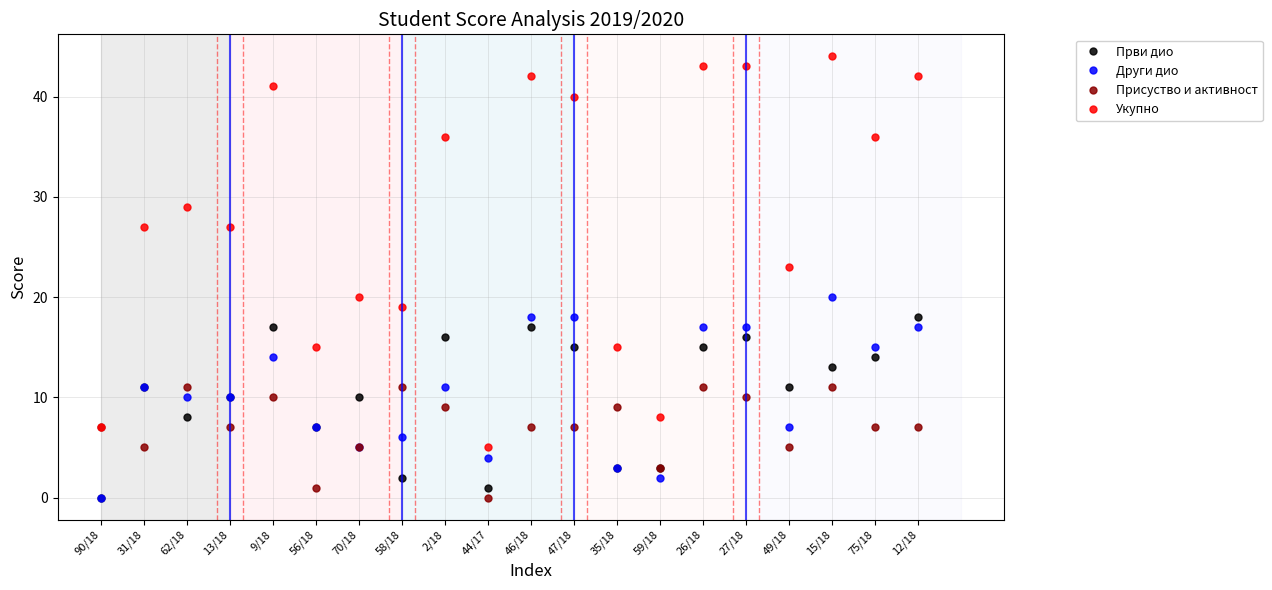

At which category does Укупно reach its first local peak?

62/18